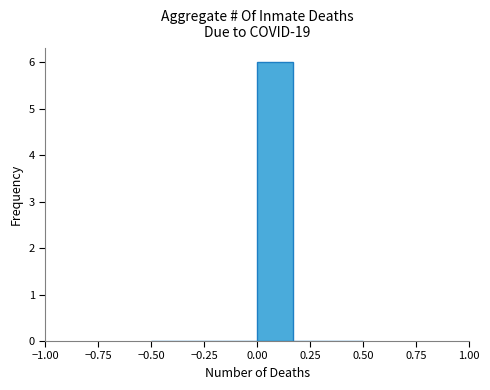

Around what value on the x-axis is the tallest bar? Give the approximate position of its centre, as read against the axis.

0.10